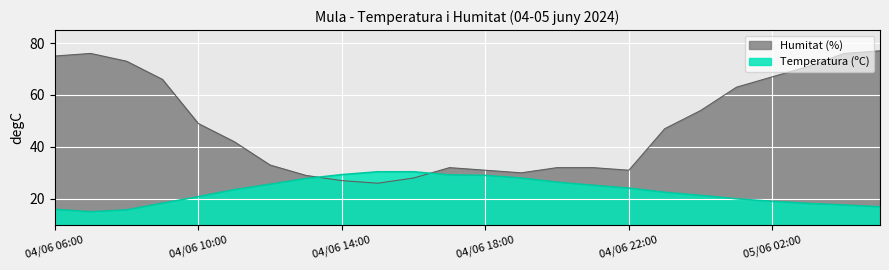

What is the average value of the Temperatura (ºC) series?

22.9